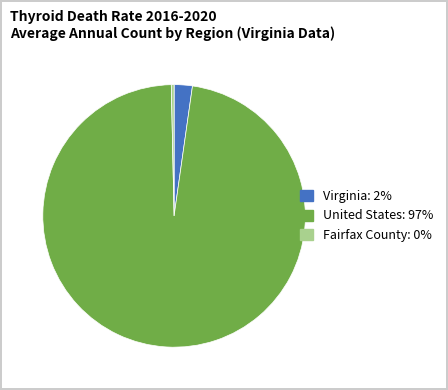

Is there any slice that represents more than half of the pie?

Yes